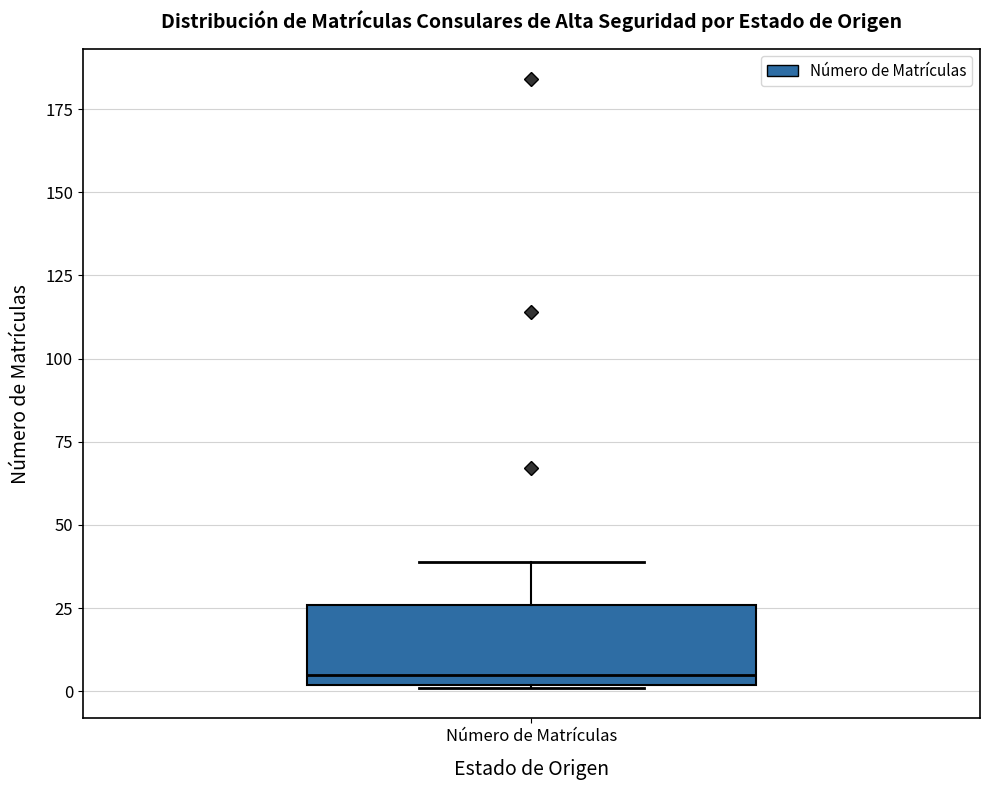

Transcribe this box plot: give where the median line is, the range the box spans, and where the two whiskers end, as read against the y-axis. The values are not printed on the chart, so give them approximately, as read against the axis.

median 5, box 0 to 25, whiskers 0 to 40